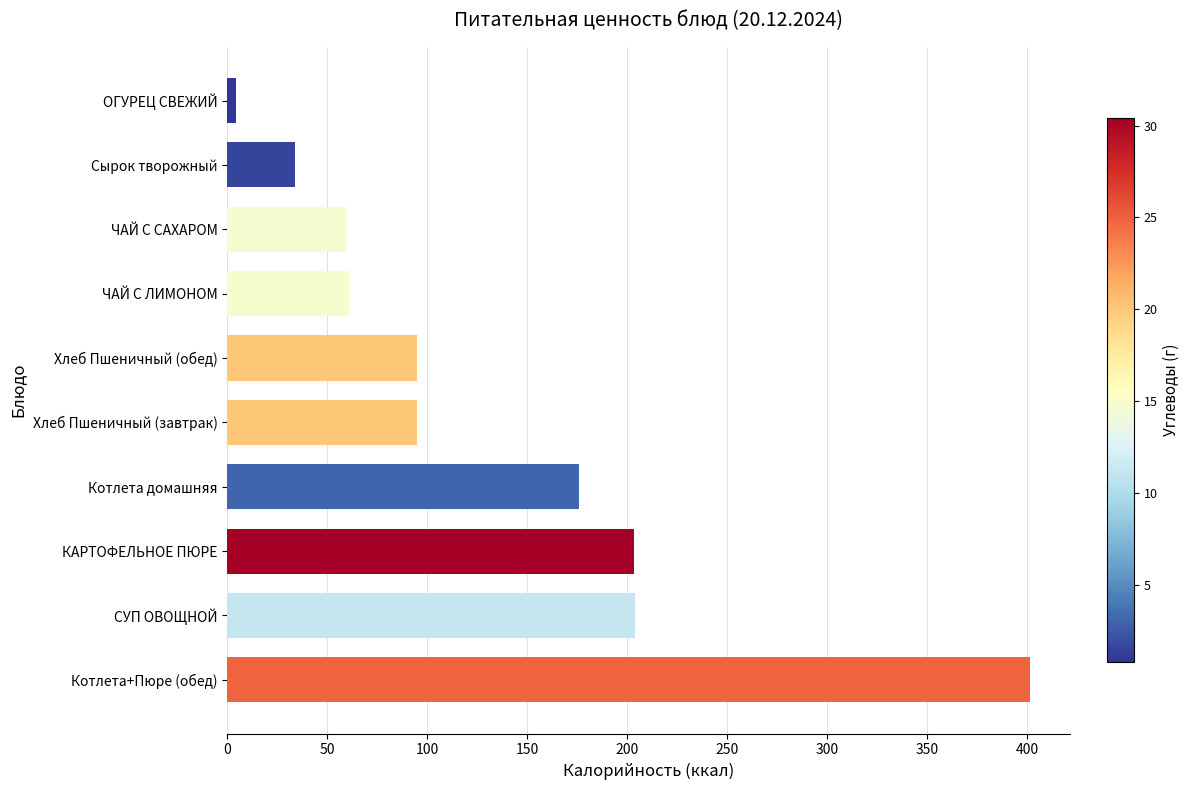

Is it true that the value at ЧАЙ С ЛИМОНОМ is 60.8?

True